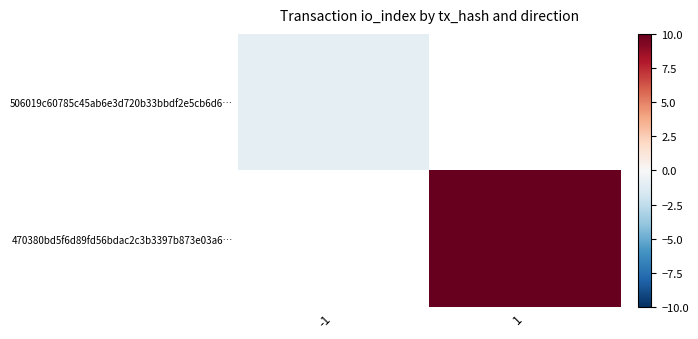

True or false: 506019c60785c45ab6e3d720b33bbdf2e5cb6d6… has a value of -0.4 at -1.

False